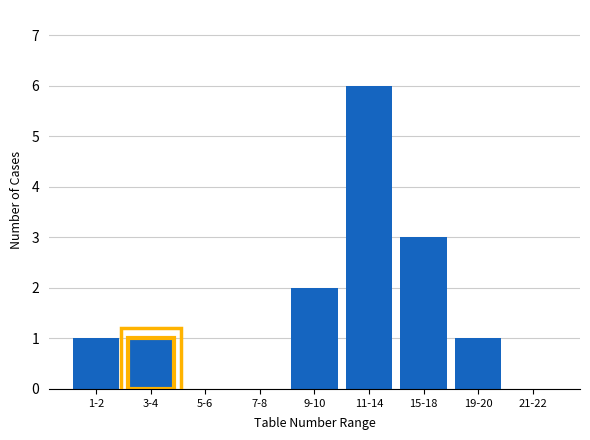

Reading left to right, transcribe all the data shown in this chart.

1-2=1	3-4=1	5-6=0	7-8=0	9-10=2	11-14=6	15-18=3	19-20=1	21-22=0